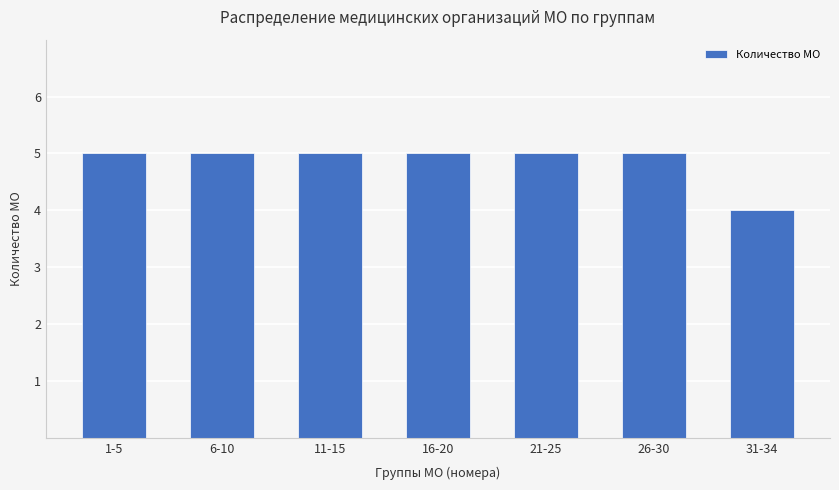

What is the difference between the maximum and minimum values?

1